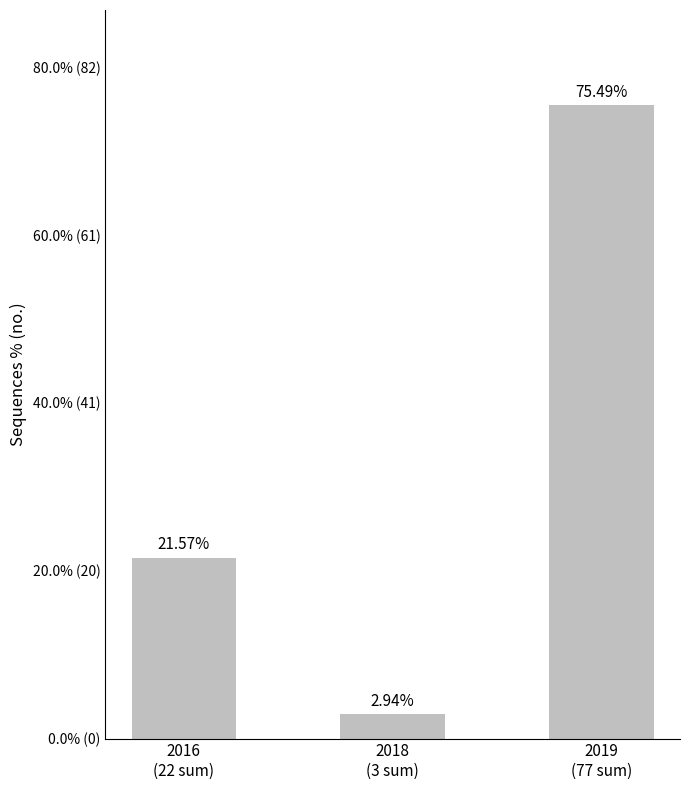

Are the bars horizontal?

No